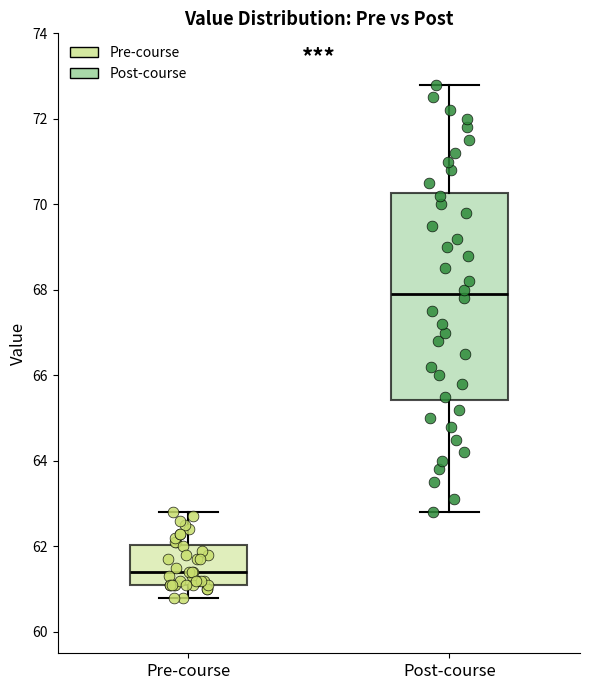

Reading left to right, transcribe this box plot: for each box, give where its median line is, the range the box spans, and where its two whiskers end, as read against the y-axis. The values are not printed on the chart, so give them approximately, as read against the axis.

Pre-course: median 61.4, box 61.2 to 62.0, whiskers 60.8 to 62.8
Post-course: median 68.0, box 65.4 to 70.2, whiskers 62.8 to 72.8